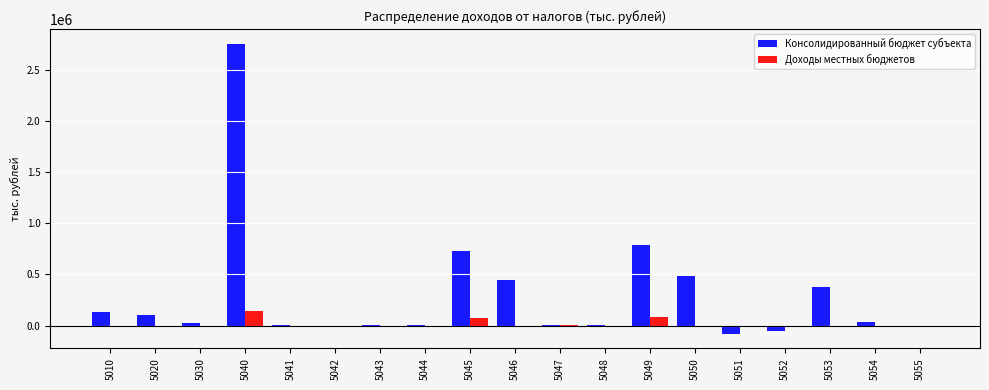

Count the number of data series in this chart.

2